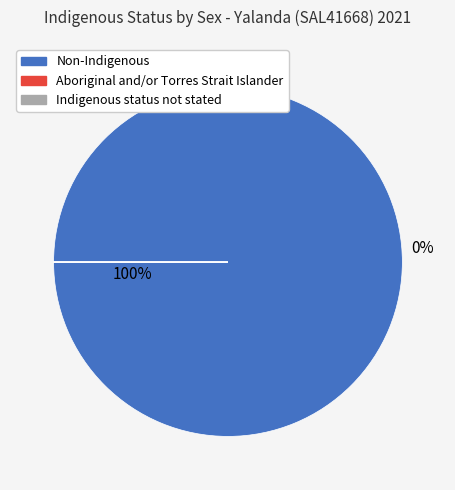

How many slices are in this pie chart?

3